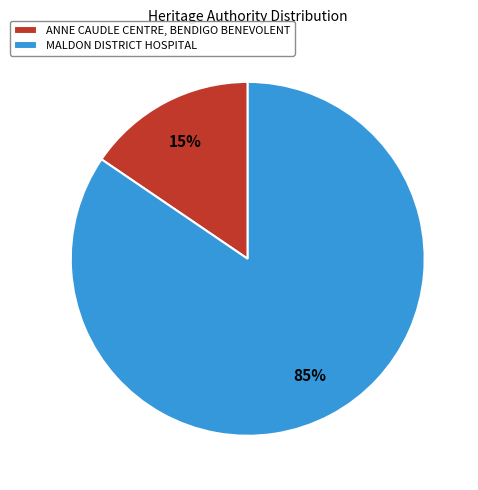

What is the majority slice?

MALDON DISTRICT HOSPITAL